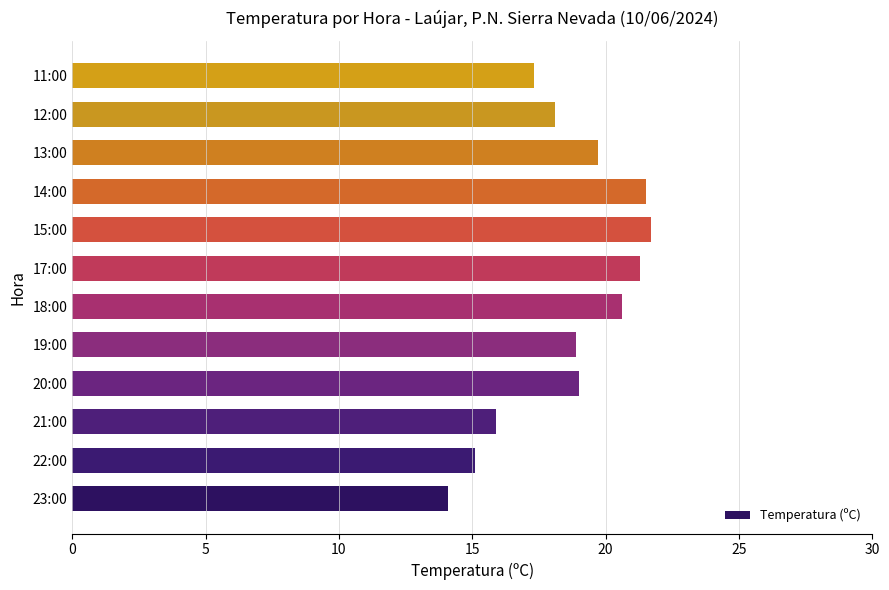

What is the change in value from 20:00 to 17:00?

+2.3